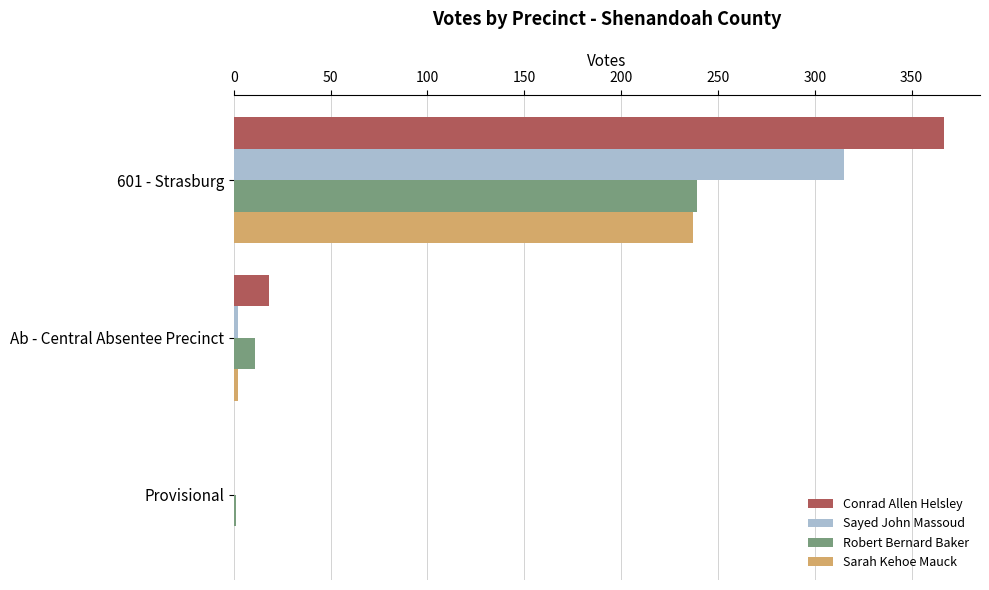

What is the highest value of the Sayed John Massoud series?

315